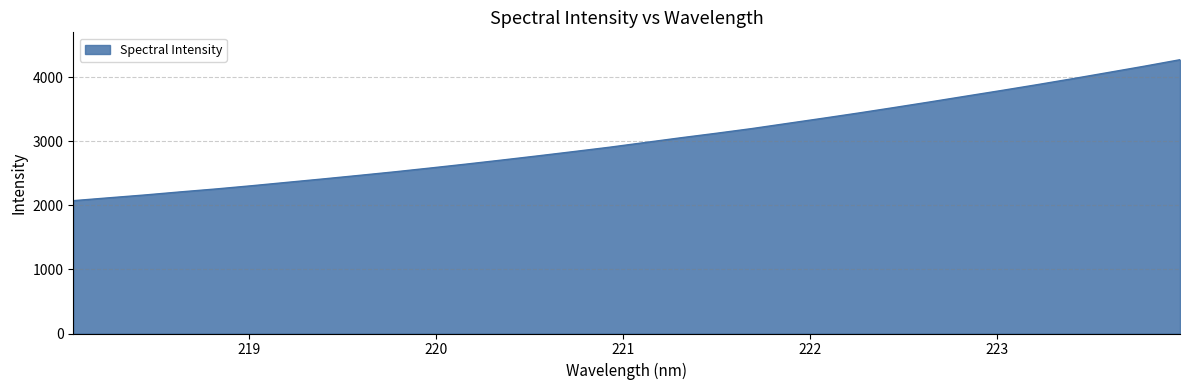

How many lines are shown in the chart?

1